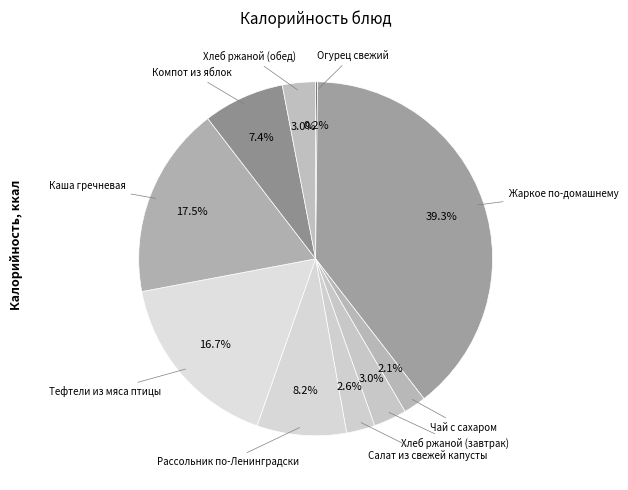

What is the ratio of the value at Компот из яблок to the value at Хлеб ржаной (обед)?

2.5